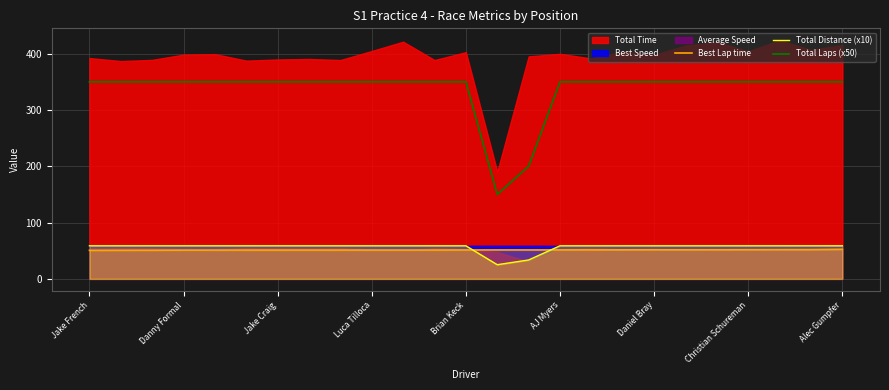

Is it true that Total Distance (x10) equals 35.3 at 10?

False